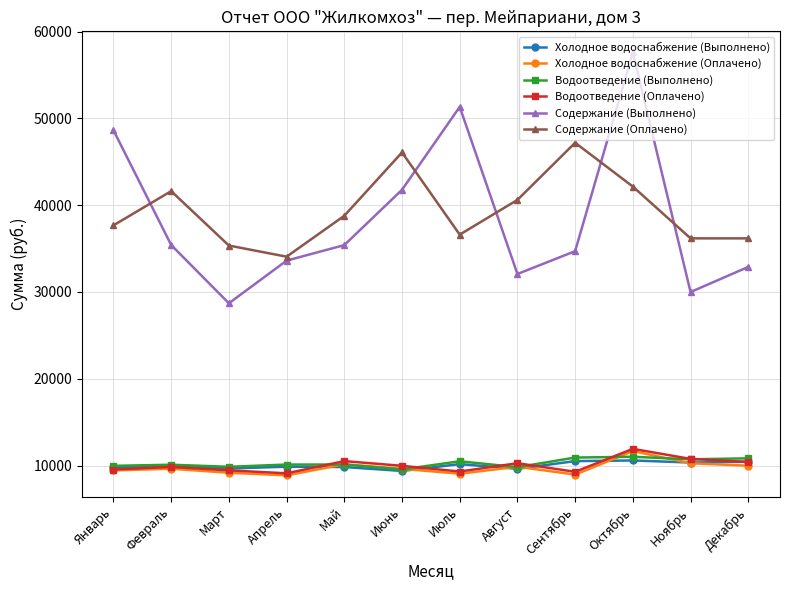

What is the total value across all series at Май?

114781